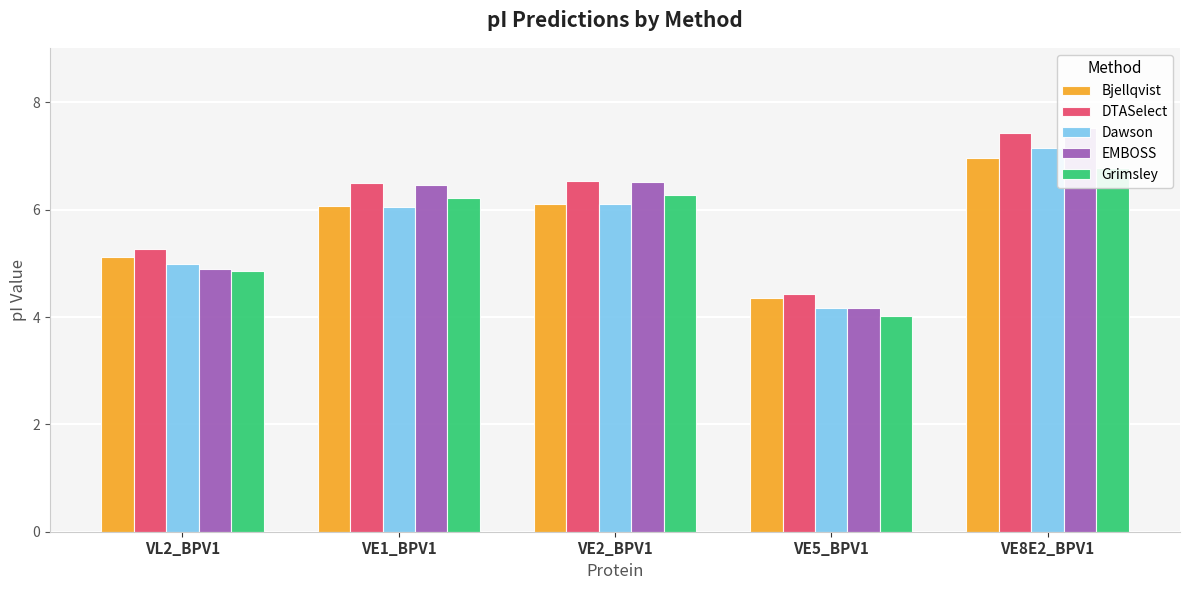

Is the value of DTASelect at VL2_BPV1 greater than the value of Dawson at VE1_BPV1?

No